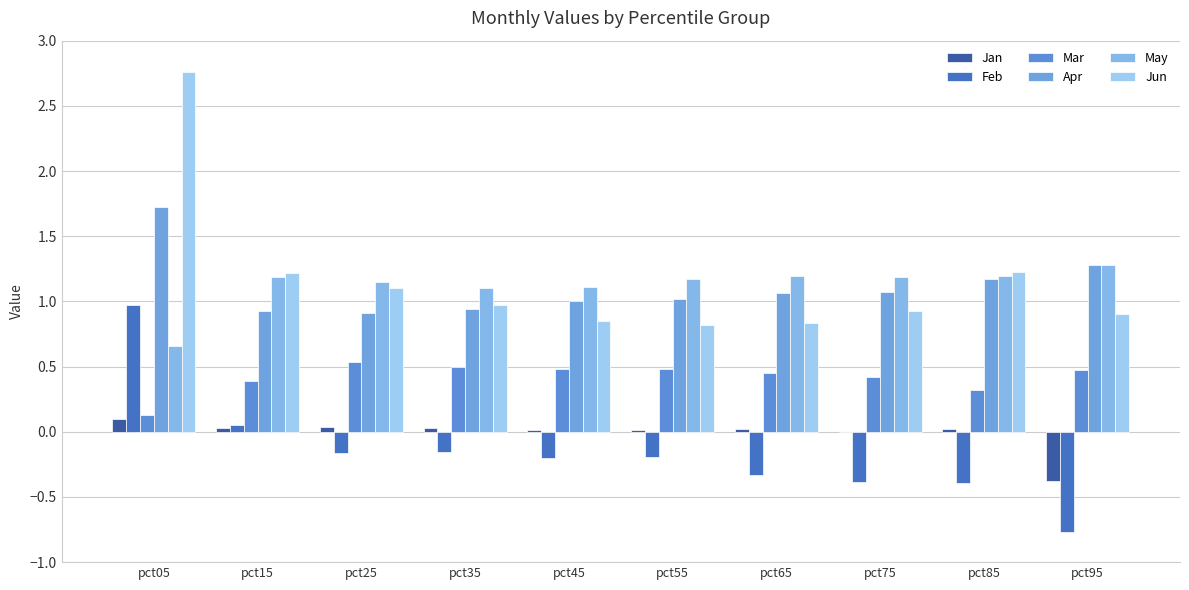

What is the average value of the Jun series?

1.2